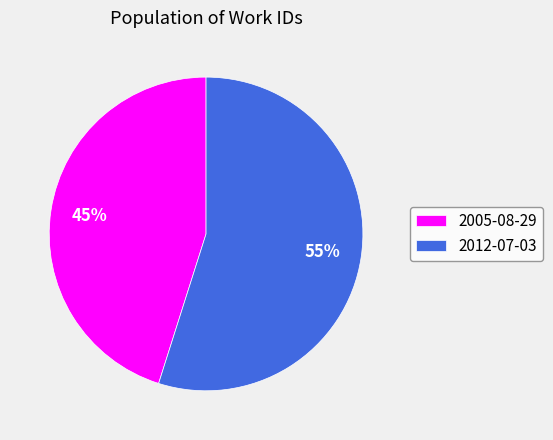

To the nearest percent, what percentage of the pie is 2005-08-29?

45%